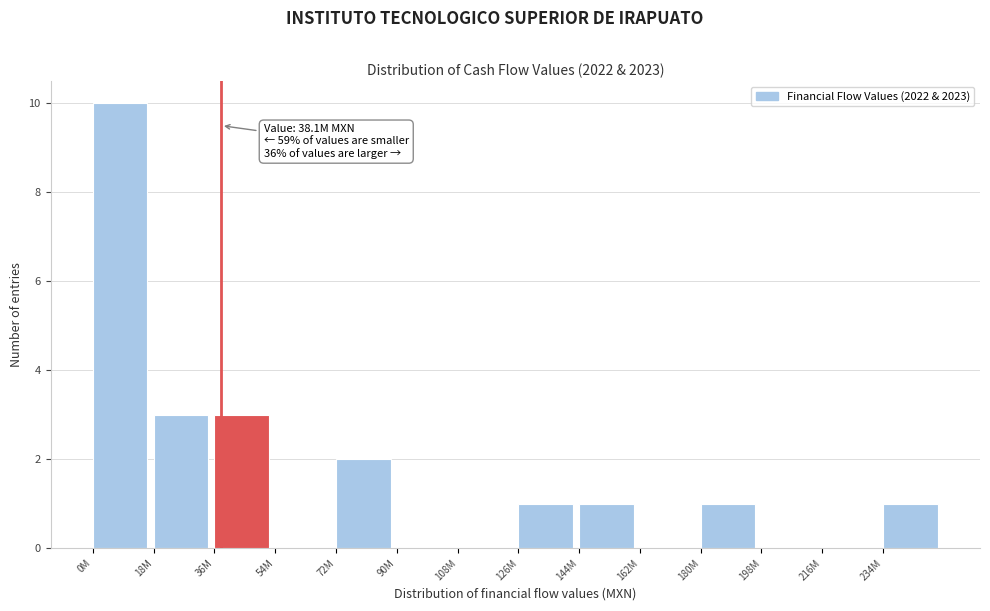

Reading right to left, extract all data points from this chart.

234M=1	216M=0	198M=0	180M=1	162M=0	144M=1	126M=1	108M=0	90M=0	72M=2	54M=0	36M=3	18M=3	0M=10